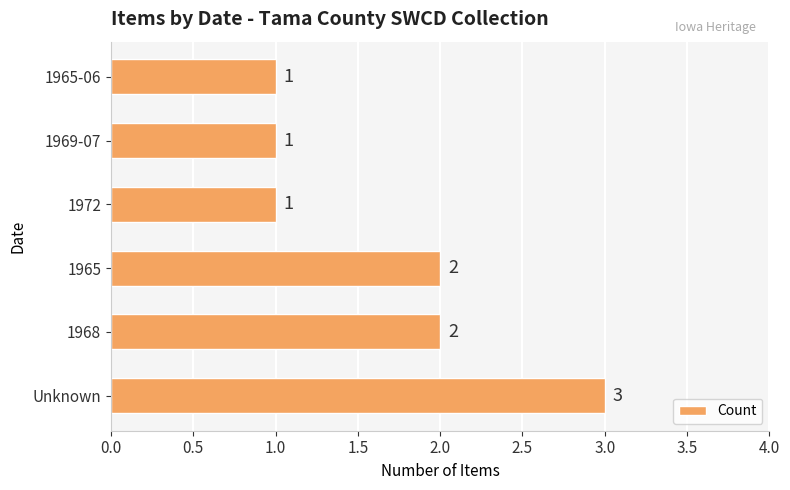

What is the difference between the maximum and minimum values?

2